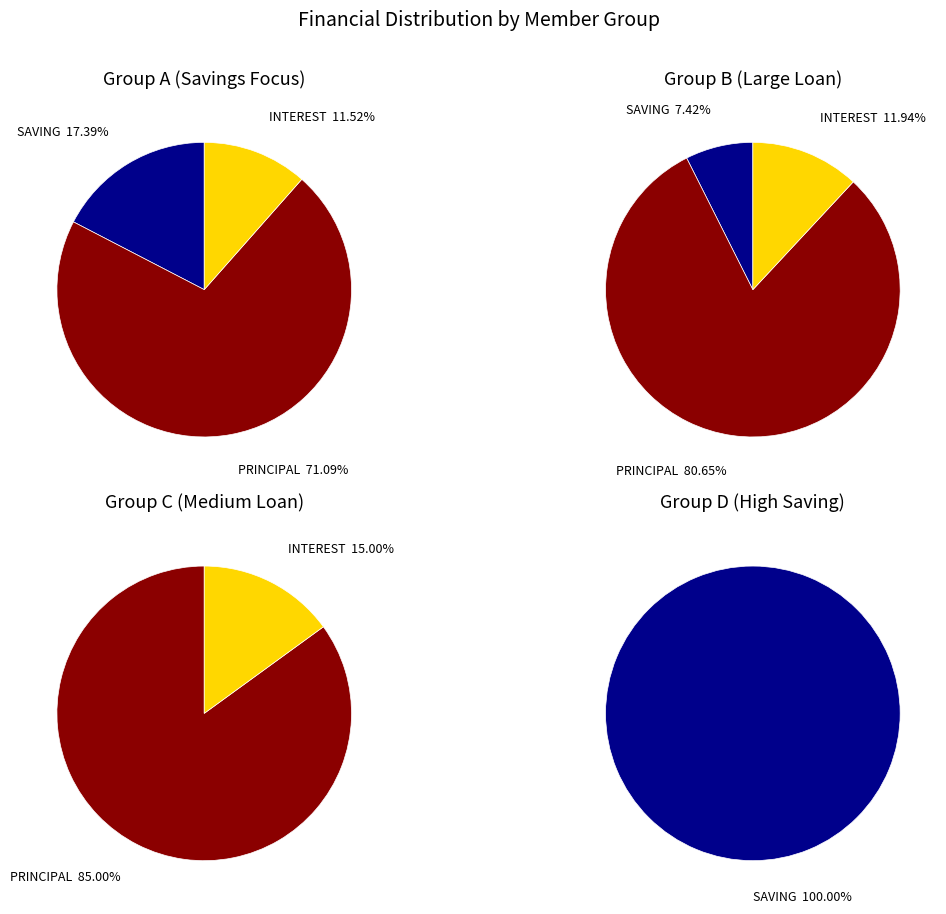

How many slices are in this pie chart?

9